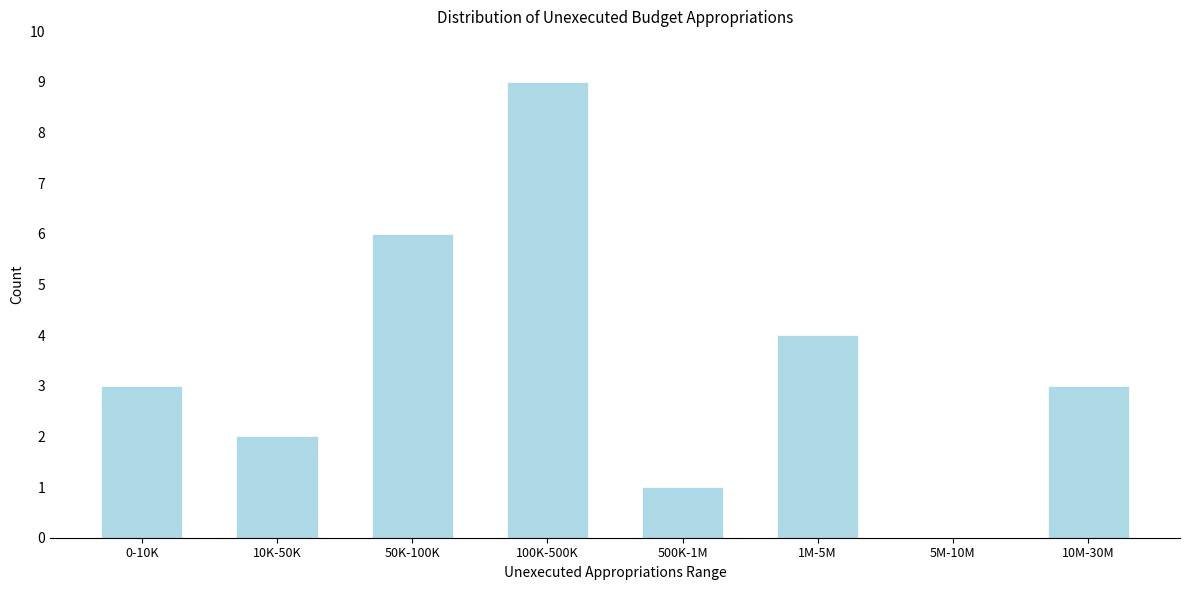

Reading left to right, extract all data points from this chart.

0-10K=3	10K-50K=2	50K-100K=6	100K-500K=9	500K-1M=1	1M-5M=4	5M-10M=0	10M-30M=3